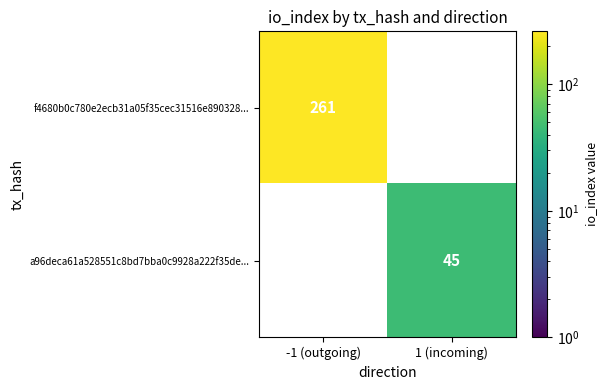

The f4680b0c780e2ecb31a05f35cec31516e890328... series shows 387 at -1 (outgoing). True or false?

False